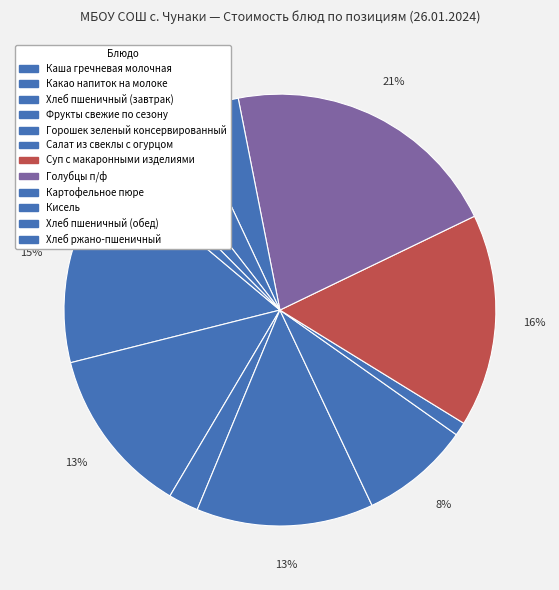

How many segments does this pie chart have?

12